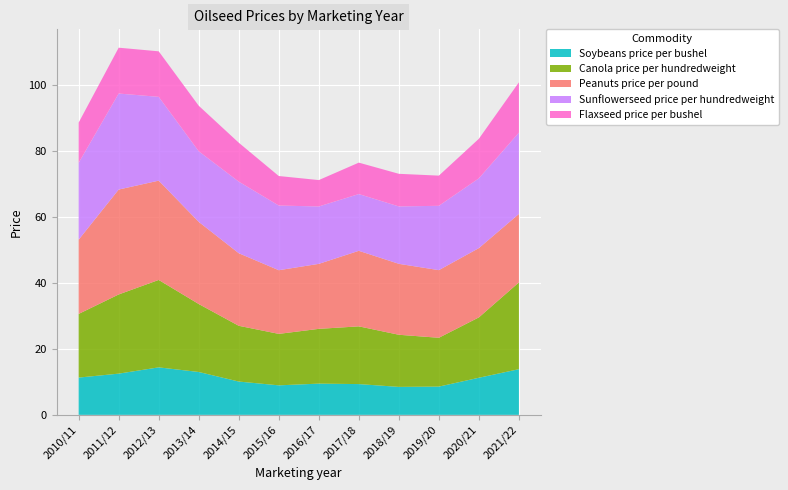

Reading left to right, list all the values displayed in this chart.

Soybeans price per bushel: 11.3	12.5	14.4	13.0	10.1	8.9	9.5	9.3	8.5	8.6	11.2	13.8
Canola price per hundredweight: 19.3	24.0	26.5	20.6	16.9	15.6	16.6	17.5	15.8	14.8	18.3	26.3
Peanuts price per pound: 22.5	31.8	30.1	24.9	22.0	19.3	19.7	22.9	21.5	20.5	21.0	20.8
Sunflowerseed price per hundredweight: 23.3	29.1	25.4	21.4	21.7	19.6	17.4	17.2	17.4	19.5	21.1	24.6
Flaxseed price per bushel: 12.2	13.9	13.8	13.8	11.8	8.9	8.0	9.5	9.9	9.2	12.0	15.2